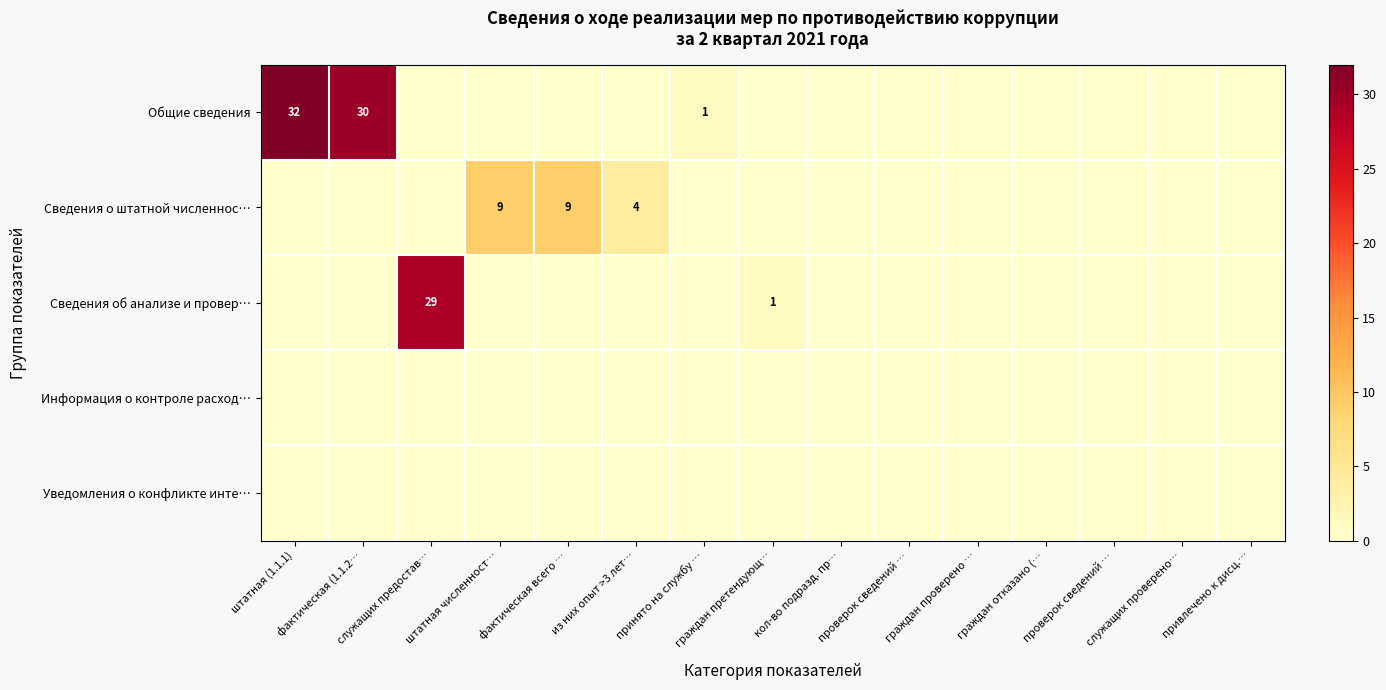

At which category is the sum across all series the highest?

штатная (1.1.1)